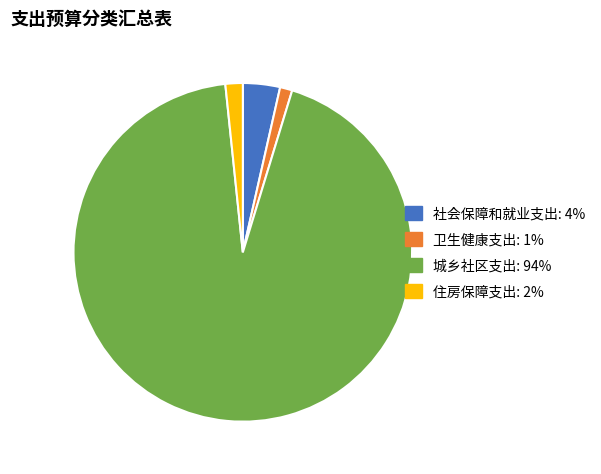

Is it true that 卫生健康支出: 1% is 1% of the pie?

True